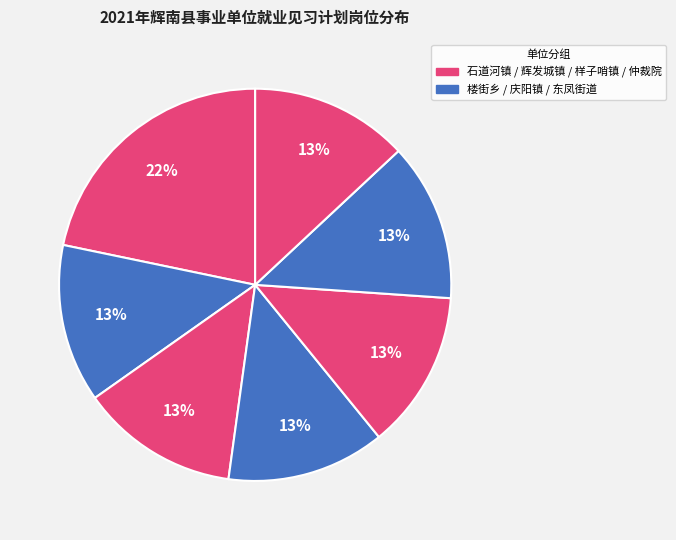

Count the number of slices in the pie.

7